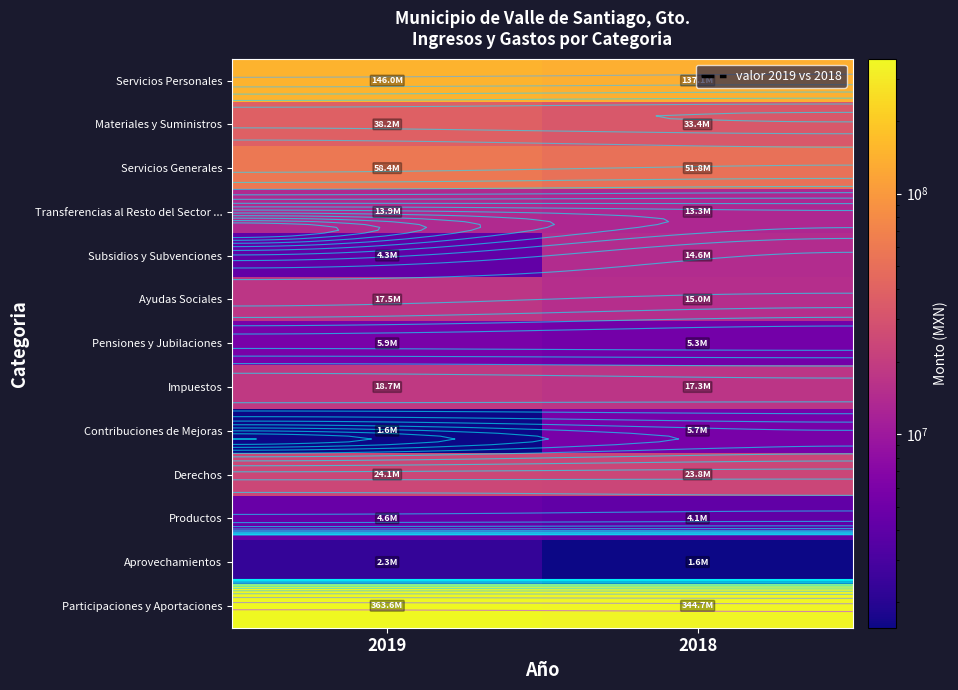

How many data points in Aprovechamientos are less than 2322233?

1